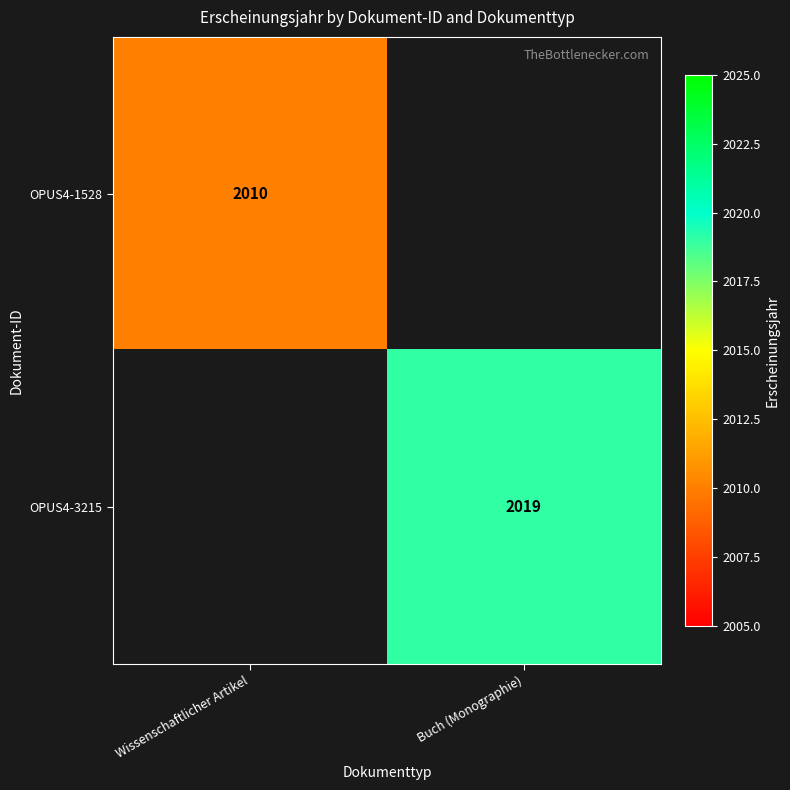

True or false: OPUS4-1528 has a value of 2834 at Wissenschaftlicher Artikel.

False